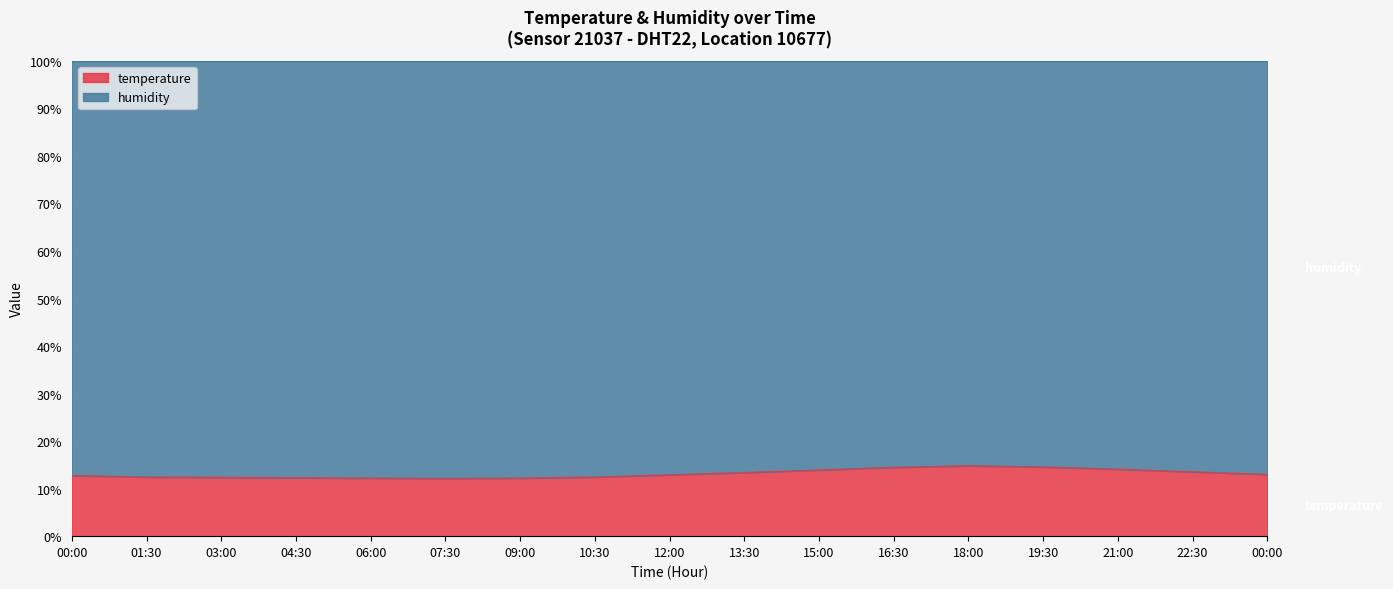

How many lines are shown in the chart?

2